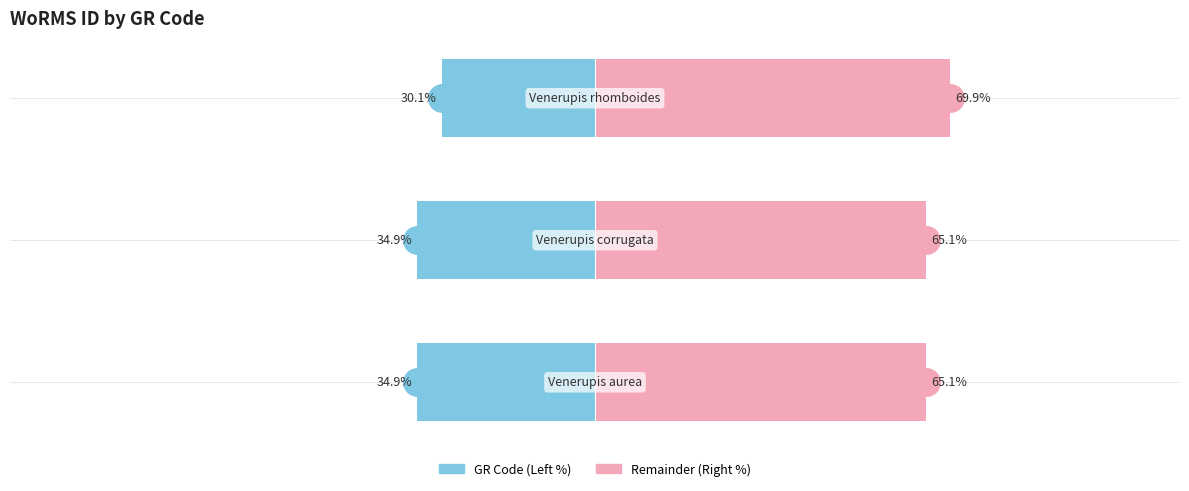

How many bars are there in each group?

2